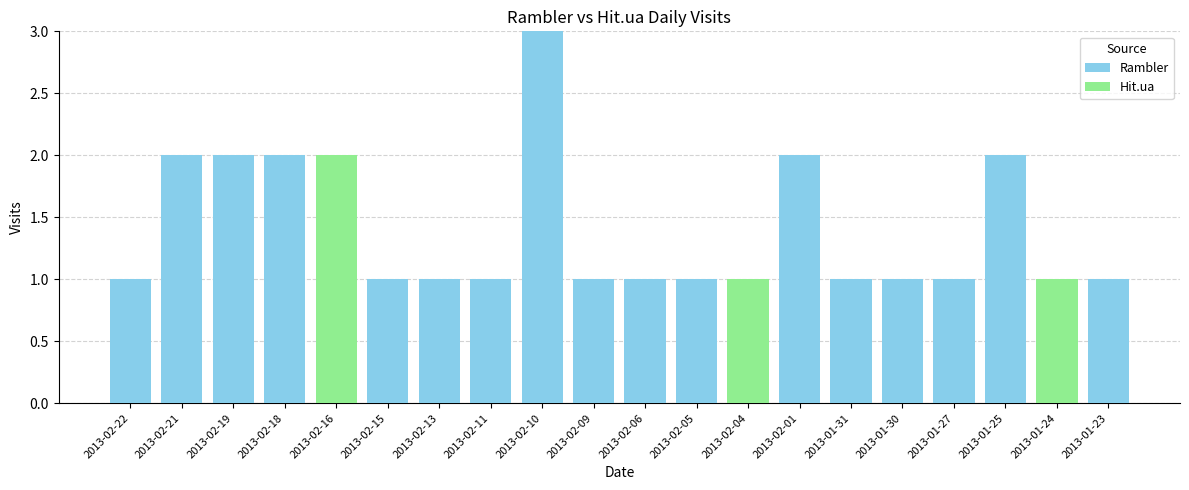

How many series are shown in this chart?

2